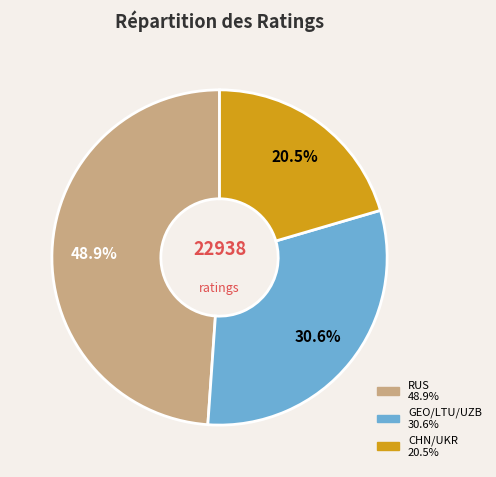

Count the number of slices in the pie.

3